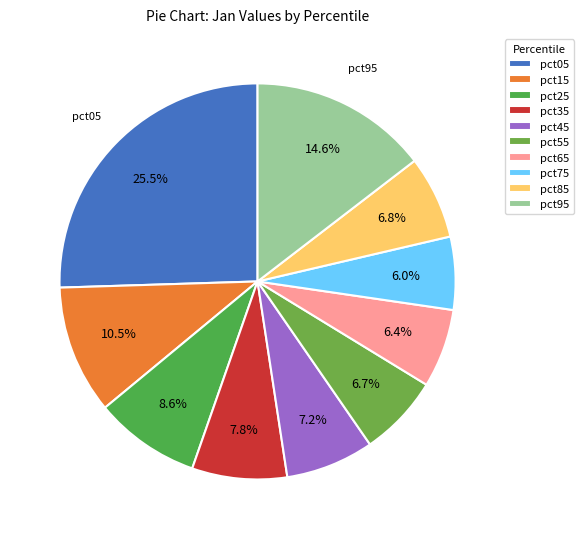

Is there a majority slice in this chart?

No